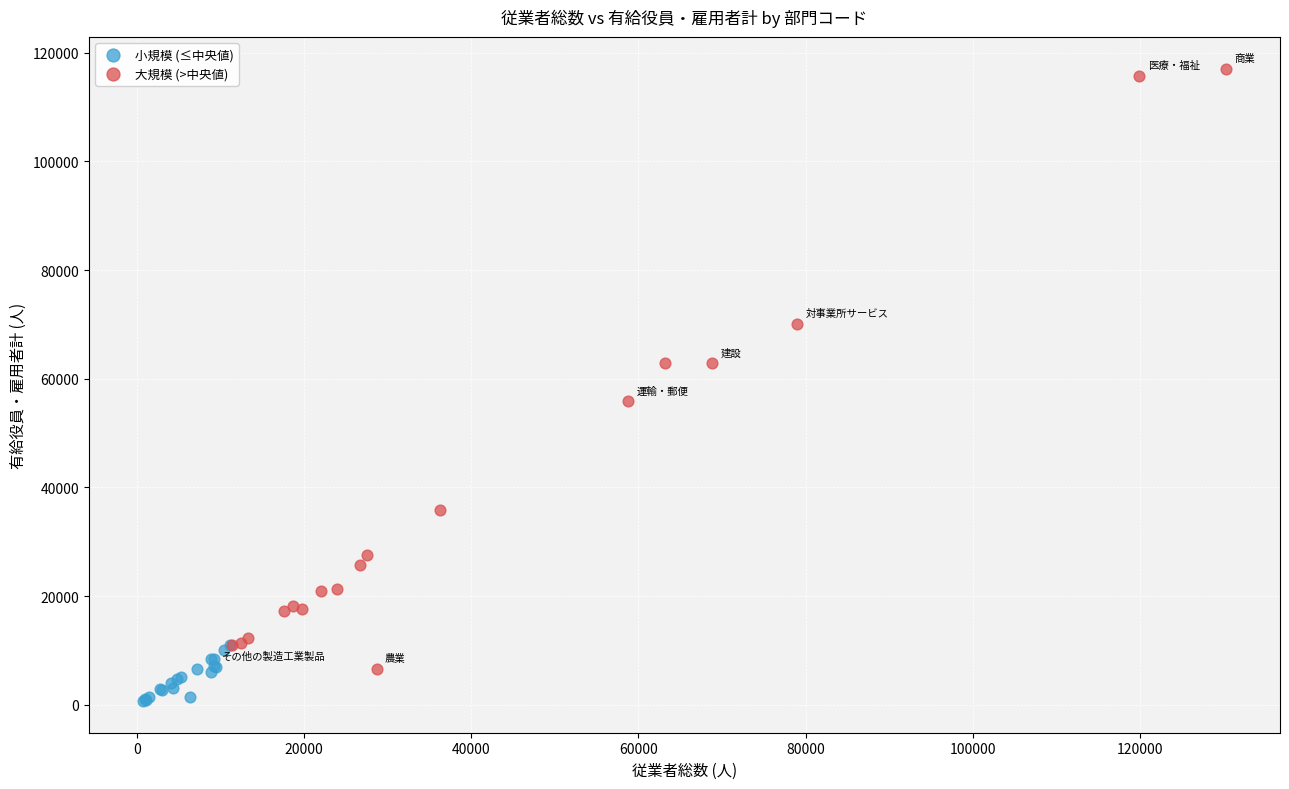

Which series contains the highest Y value?

大規模 (>中央値)